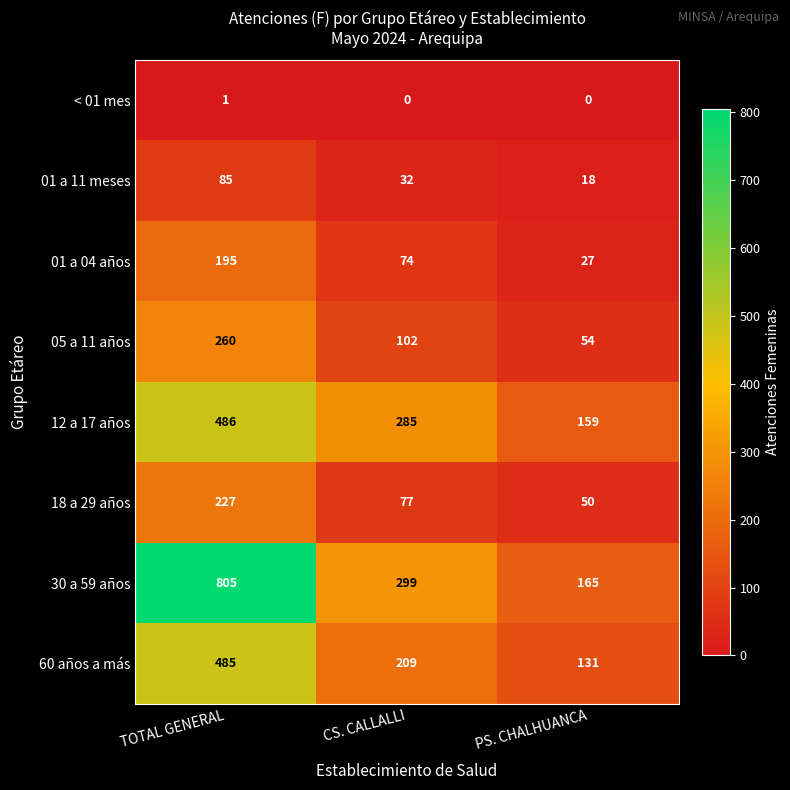

At how many categories does at least one series exceed 36?

3